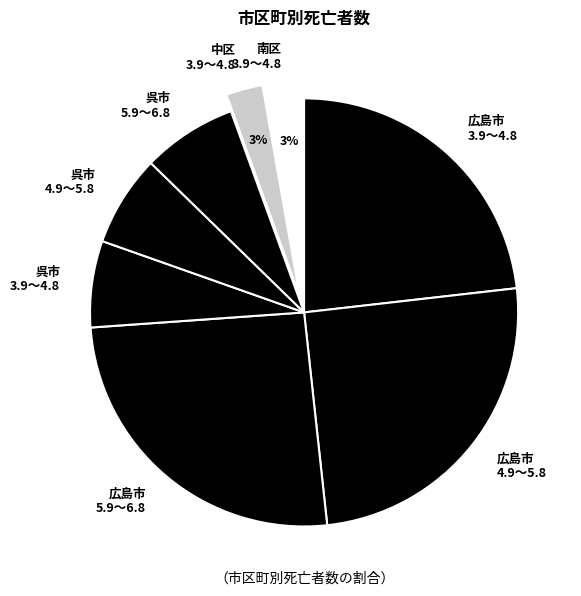

Which has a higher value, 呉市 3.9～4.8 or 広島市 4.9～5.8?

広島市 4.9～5.8